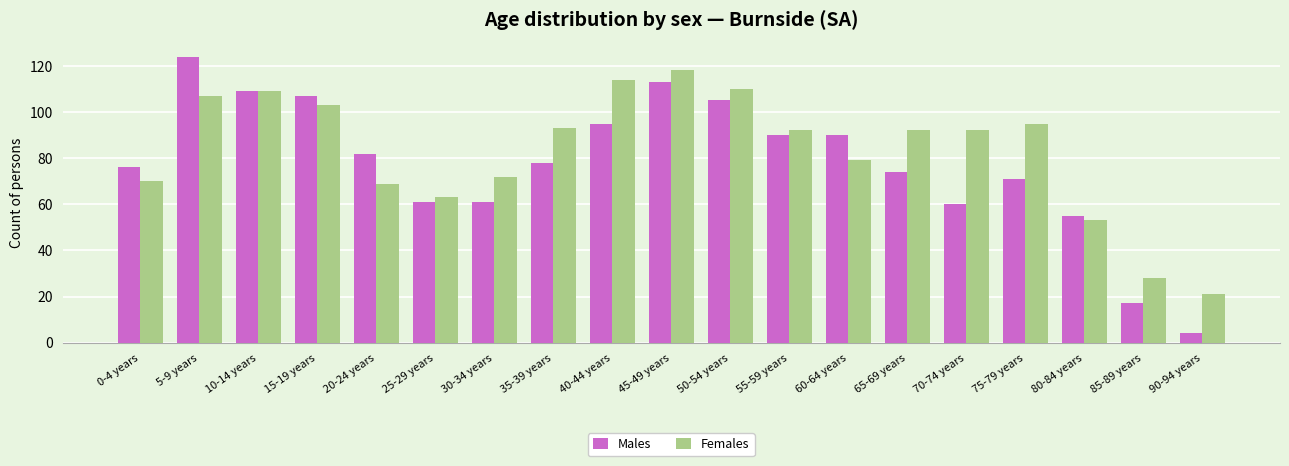

List the series in order of their peak value, lowest first.

Females, Males